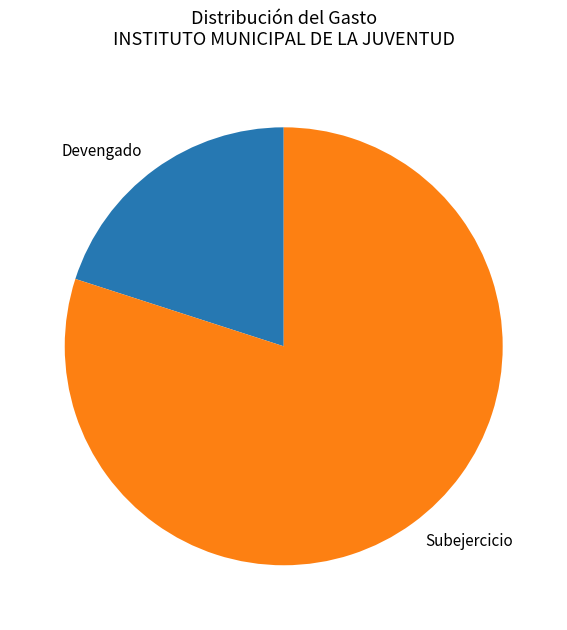

Do Subejercicio and Devengado together represent more than half of the pie?

Yes